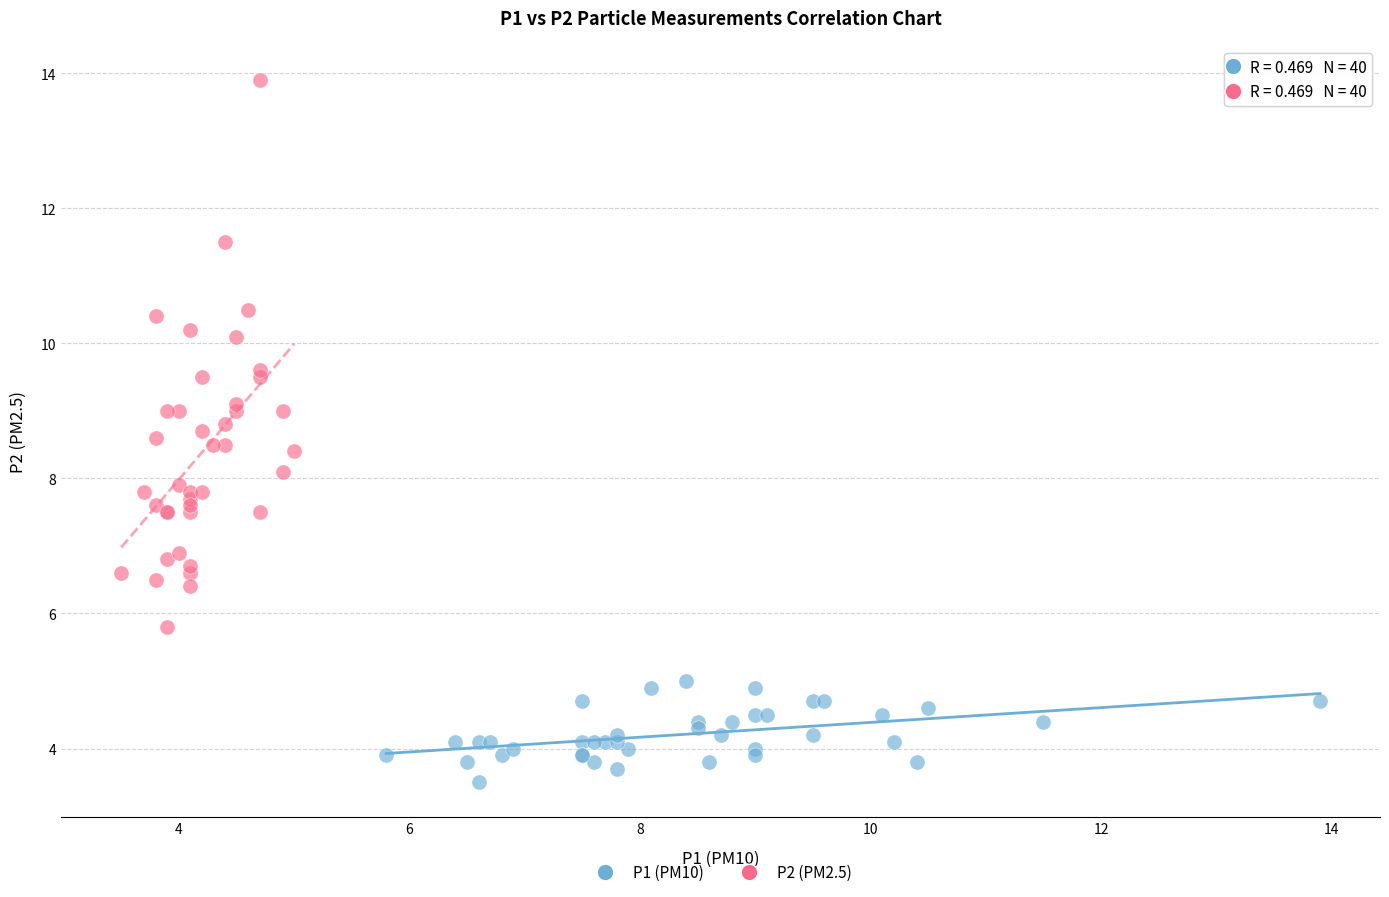

Which series has the largest Y range (max minus min)?

P2 (PM2.5)